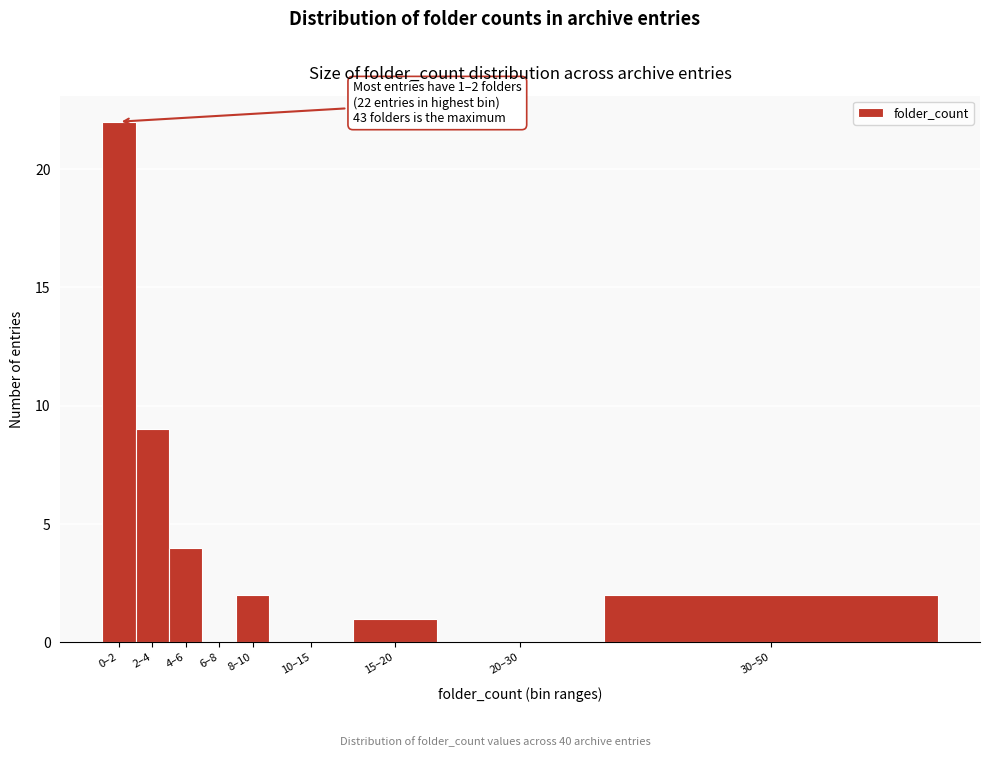

Reading right to left, extract all data points from this chart.

30–50=2	20–30=0	15–20=1	10–15=0	8–10=2	6–8=0	4–6=4	2–4=9	0–2=22